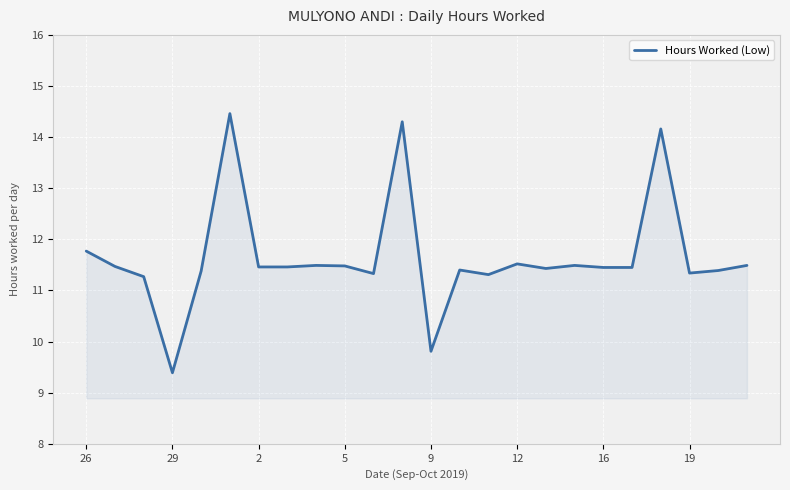

What is the greatest value displayed?

14.5